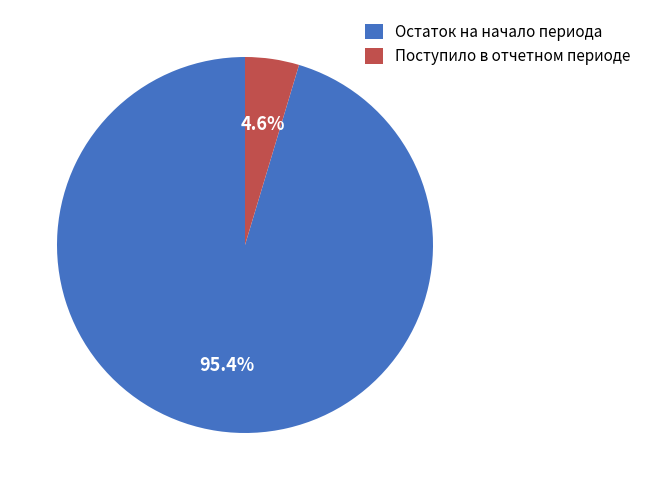

Which has a higher value, Поступило в отчетном периоде or Остаток на начало периода?

Остаток на начало периода